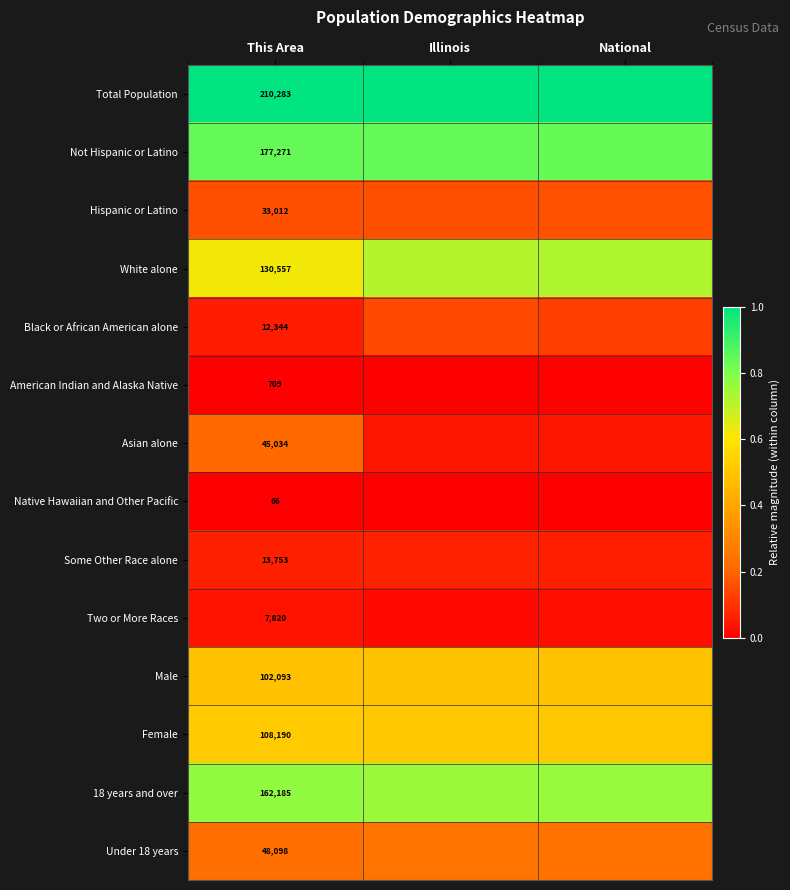

The value of Male at This Area is 0.5. True or false?

True